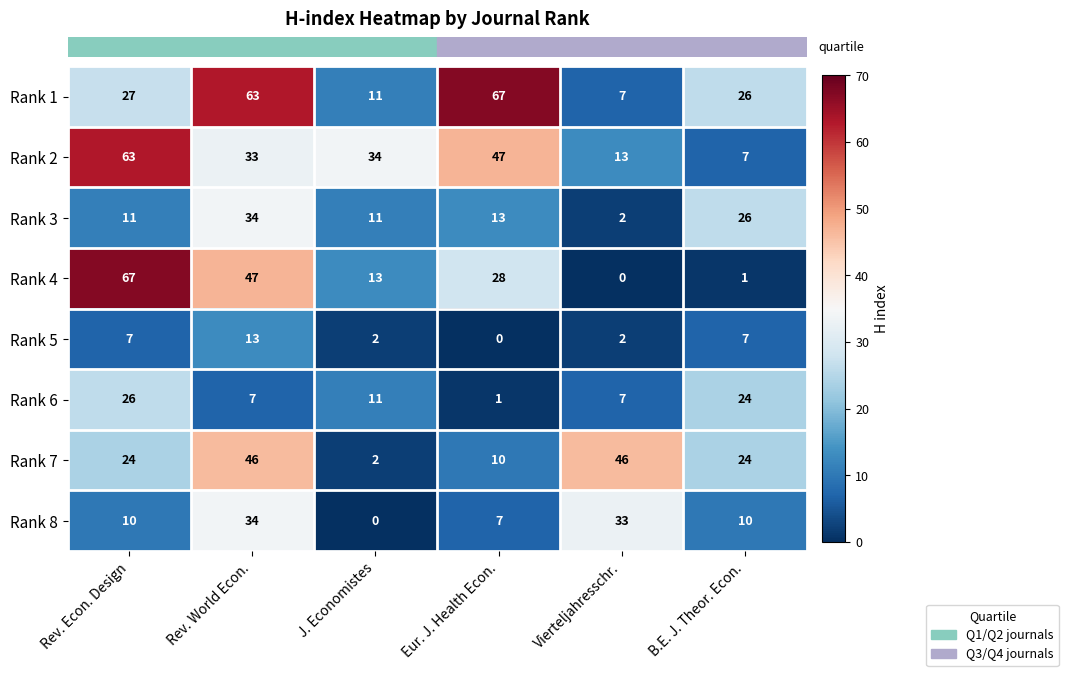

What is the difference between the maximum and minimum values in the Rank 1 series?

60